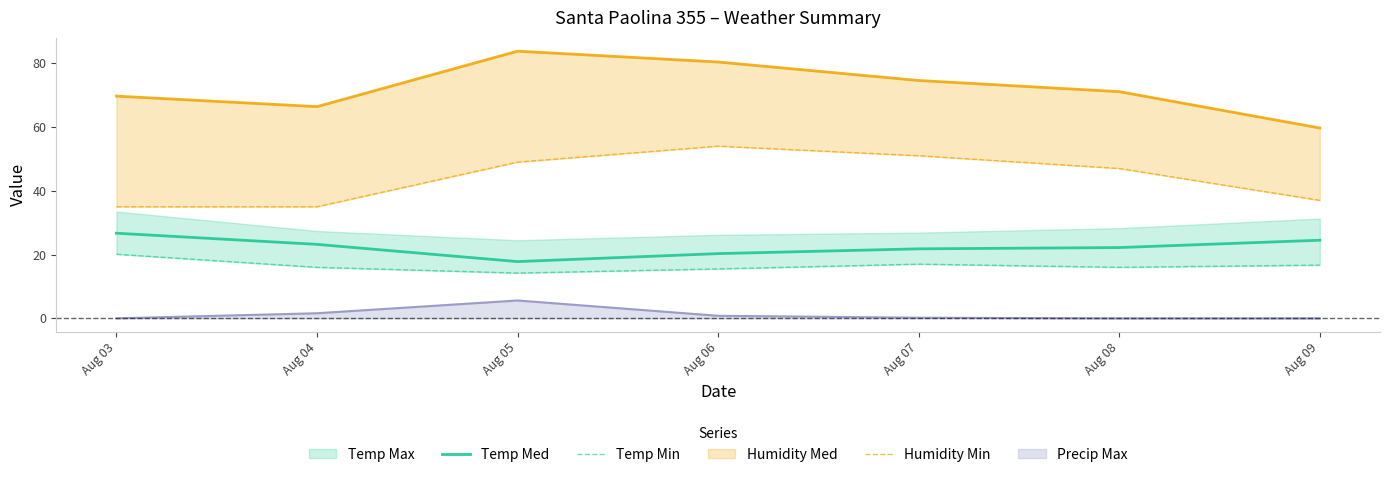

At how many categories does at least one series exceed 43?

4